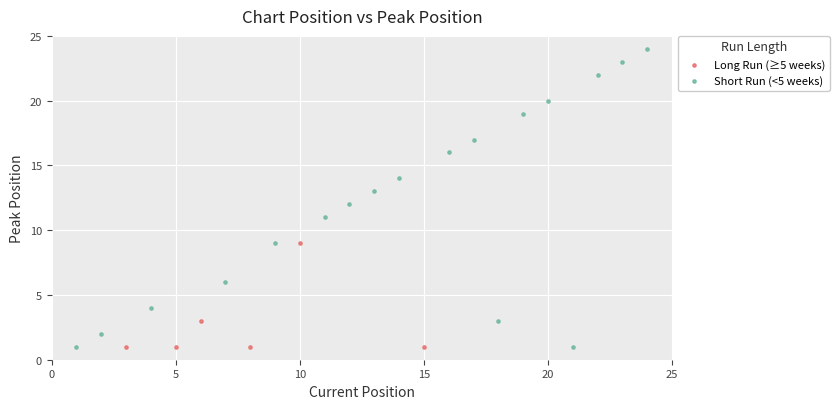

What are all the series names shown in the legend?

Long Run (≥5 weeks), Short Run (<5 weeks)